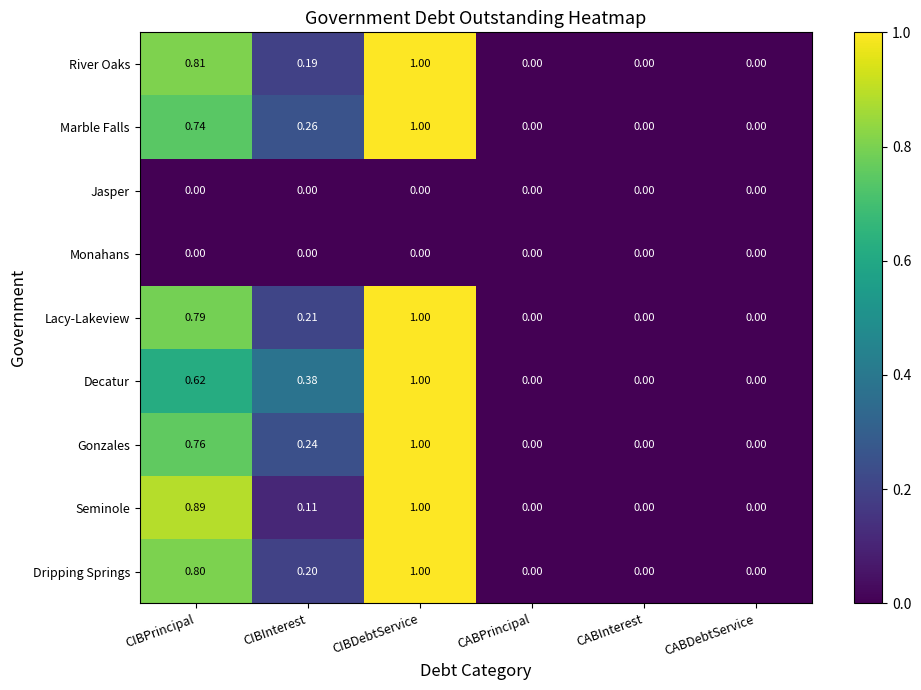

At which category is the sum across all series the highest?

CIBDebtService